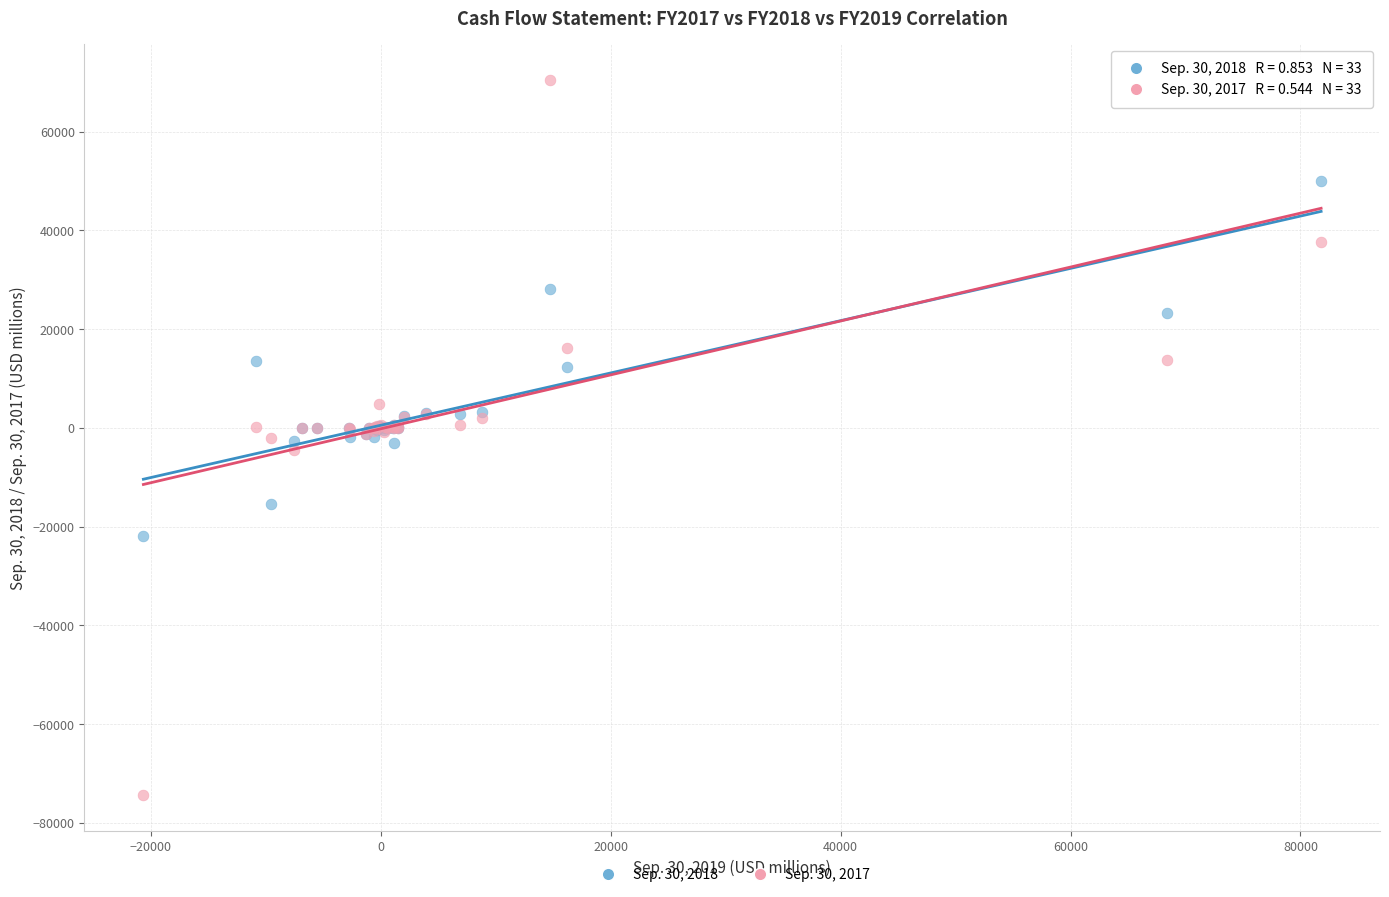

Which series has the widest spread of Y values?

Sep. 30, 2017